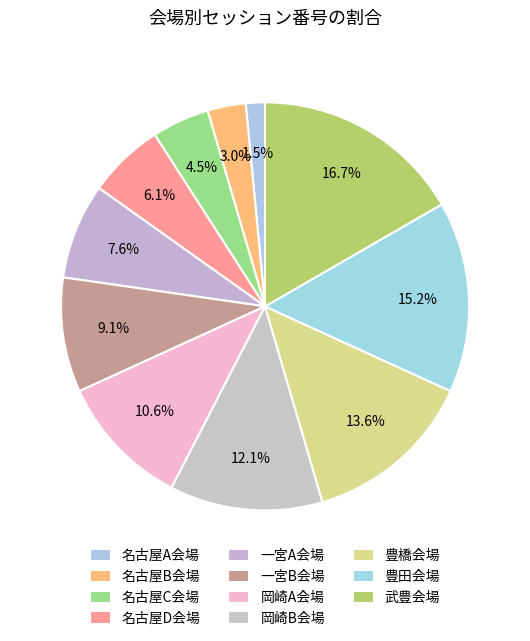

How many segments does this pie chart have?

11